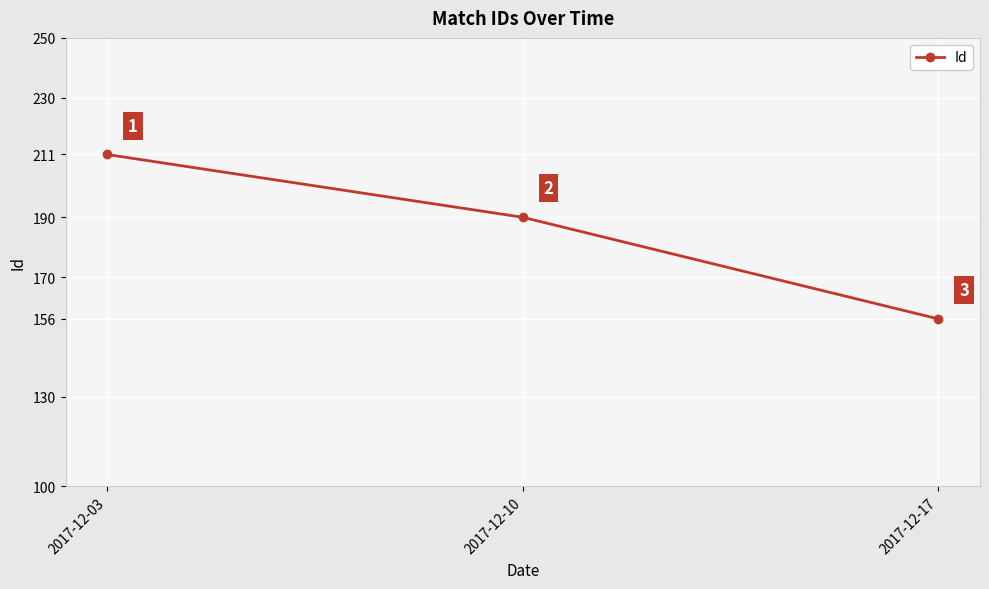

Reading left to right, list all the values displayed in this chart.

2017-12-03=211	2017-12-10=190	2017-12-17=156